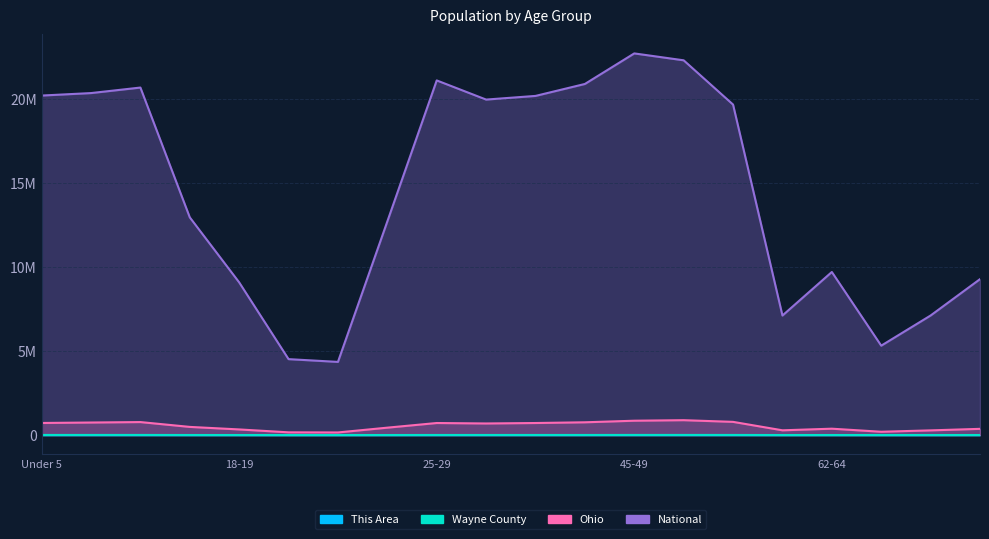

What is the difference between the maximum and minimum values in the This Area series?

661